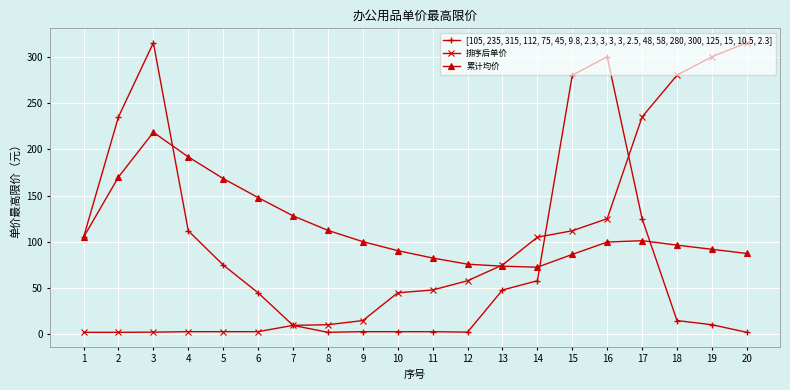

At which category does 累计均价 reach its first local peak?

3